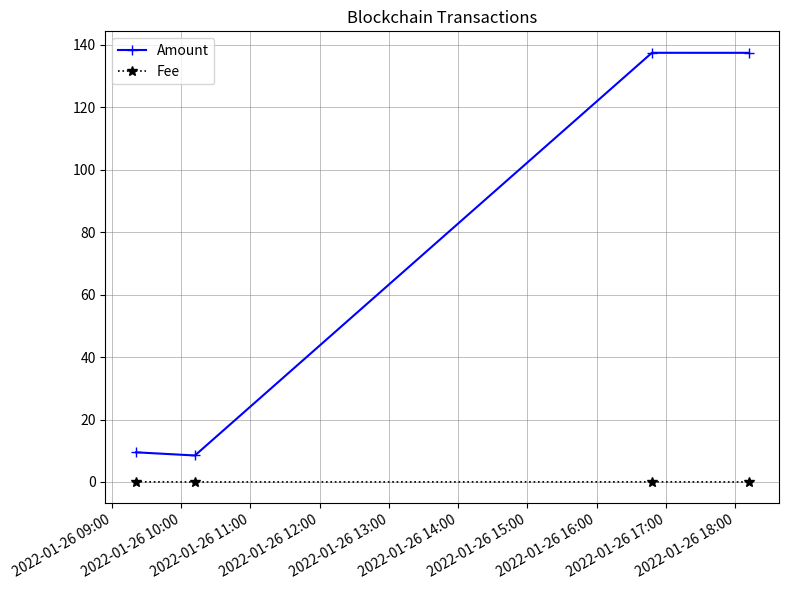

Which series has the widest spread of values?

Amount